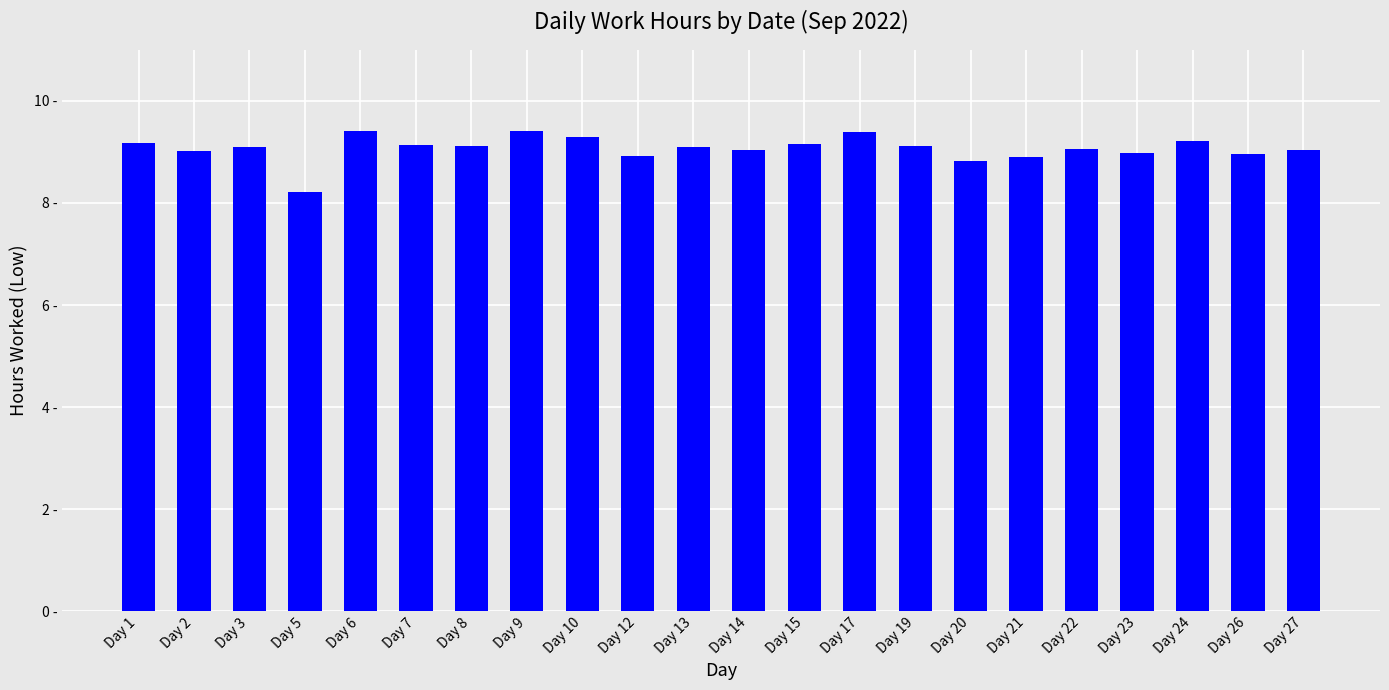

Read the value at Day 23.

9.0